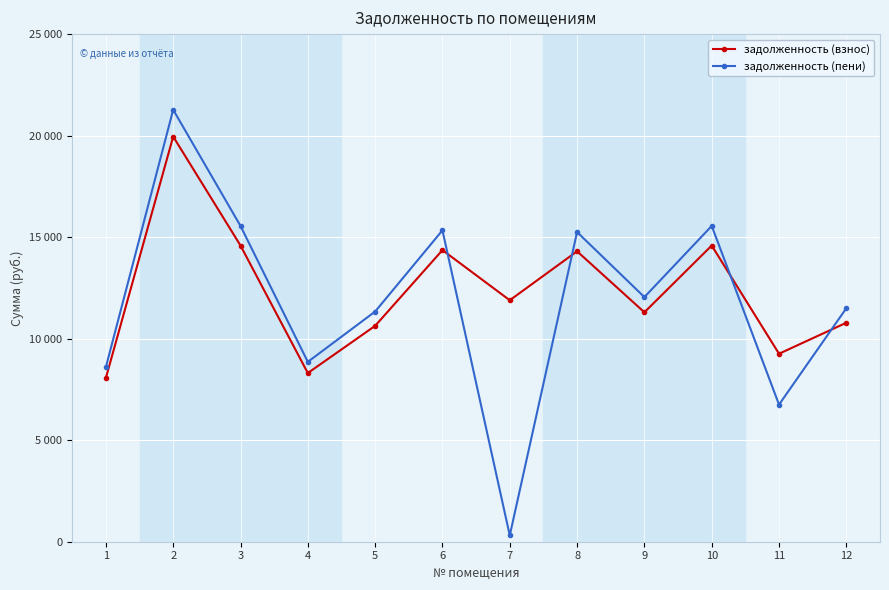

Which category has the lowest value in the задолженность (взнос) series?

1